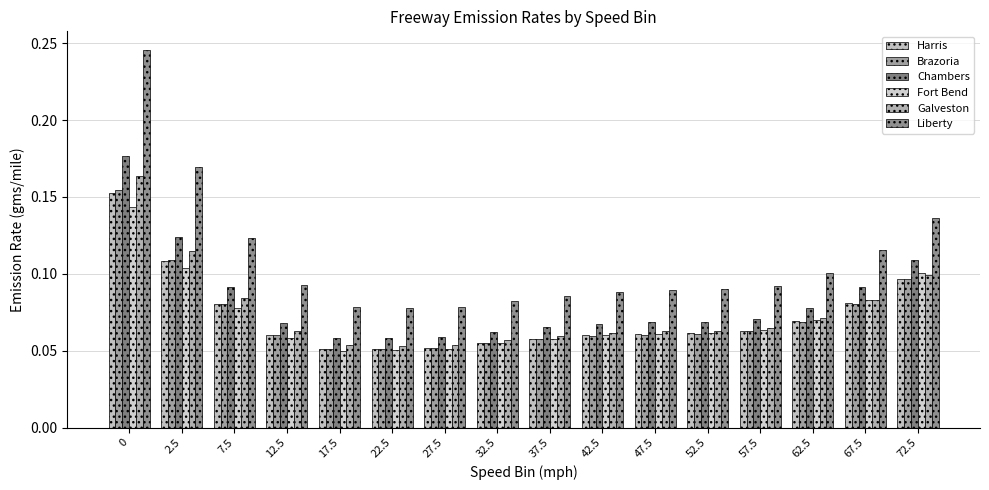

The Galveston series shows 0.1 at 2.5. True or false?

False